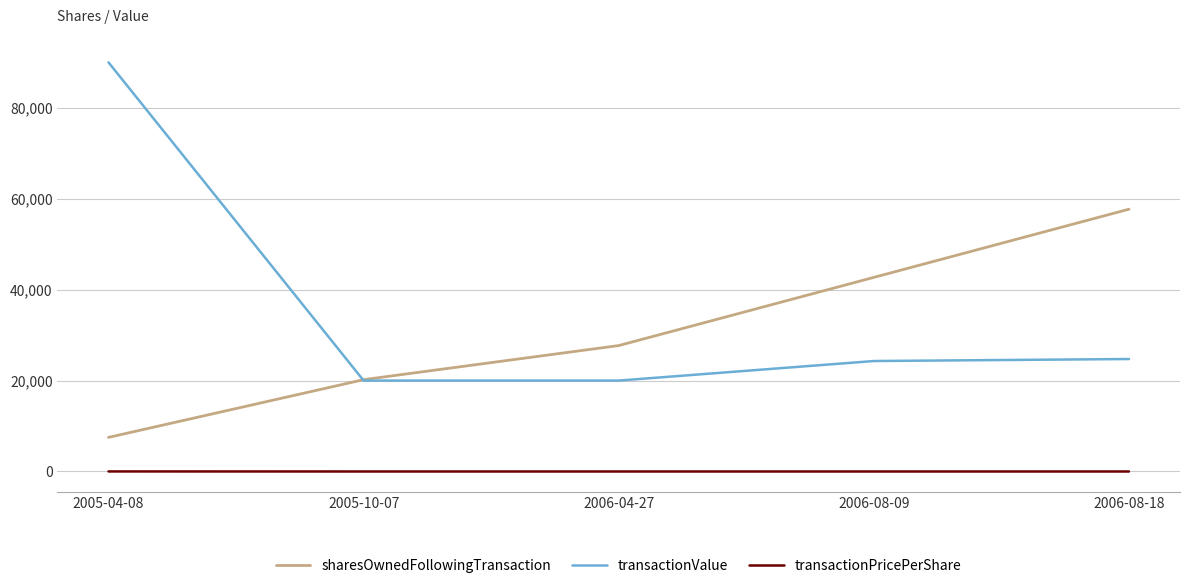

True or false: transactionValue and transactionPricePerShare intersect in this chart.

False